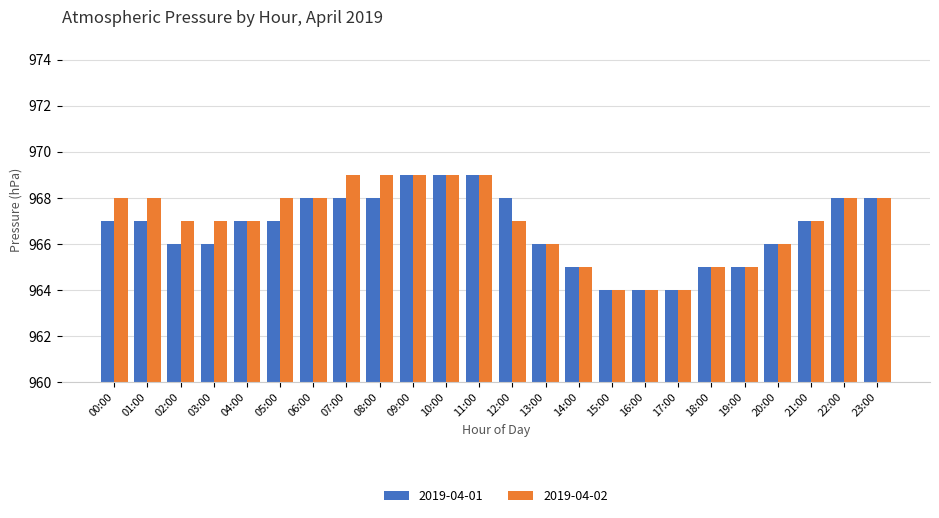

Rank the series at 03:00 from lowest to highest value.

2019-04-01, 2019-04-02